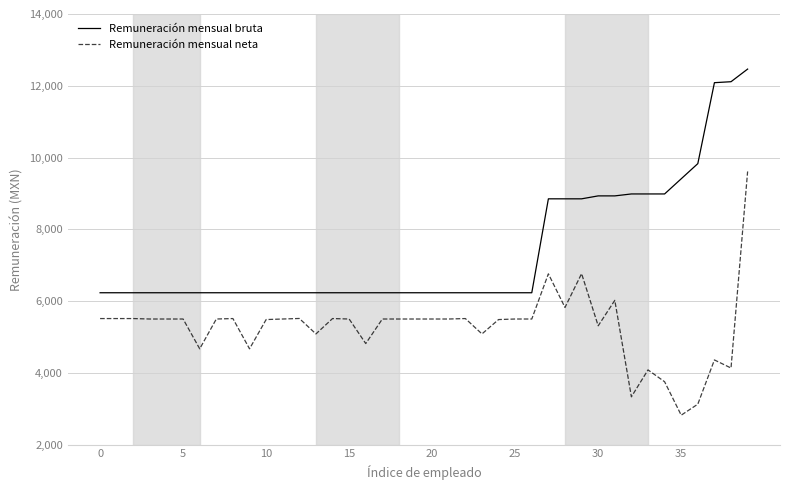

Which series has the largest range (max minus min)?

Remuneración mensual neta